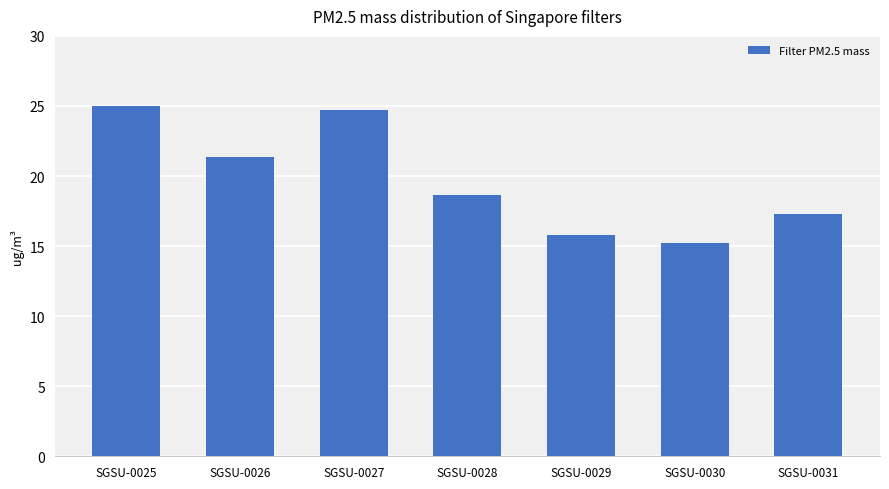

At which label does the data first exceed 18?

SGSU-0025